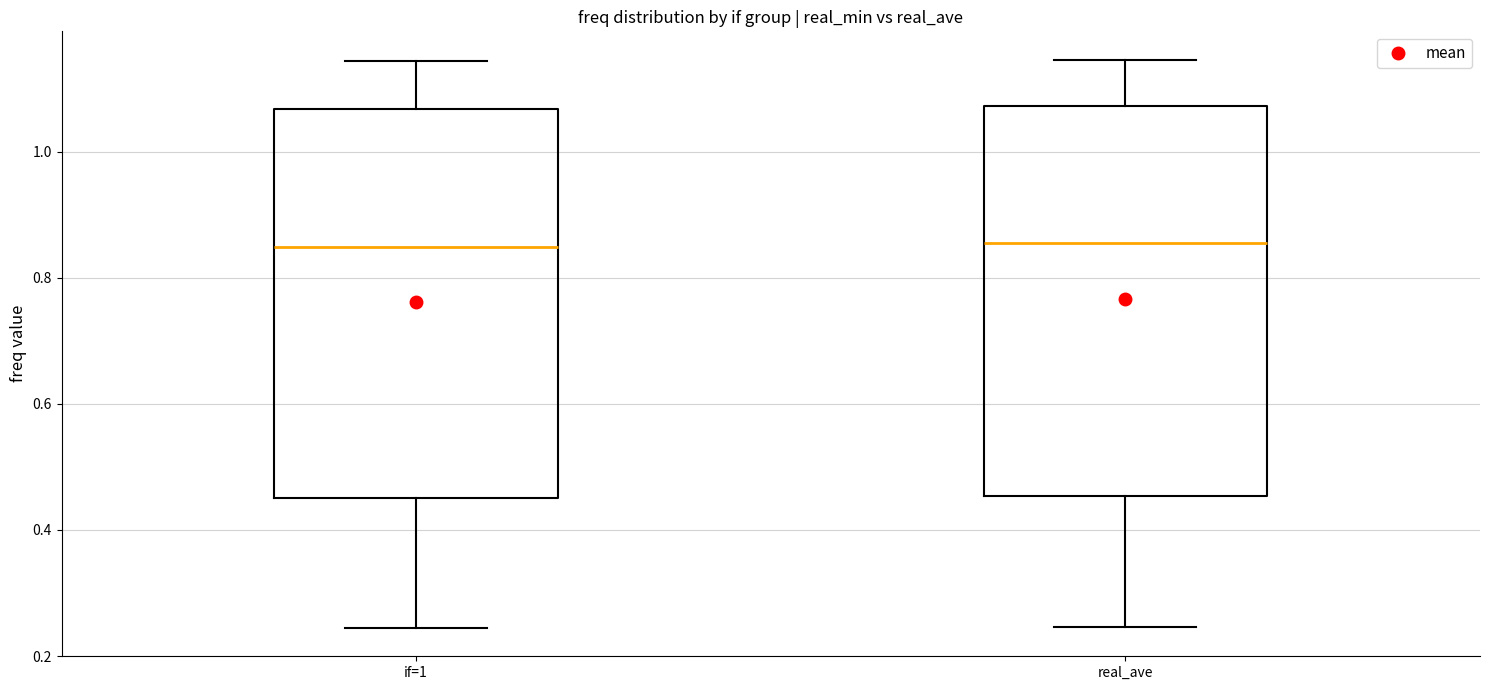

Reading left to right, read every box against the y-axis: the position of its median line, the range the box covers, and the ends of its whiskers. The values are not printed on the chart, so give them approximately, as read against the axis.

if=1: median 0.84, box 0.46 to 1.06, whiskers 0.24 to 1.14
real_ave: median 0.86, box 0.46 to 1.08, whiskers 0.24 to 1.14